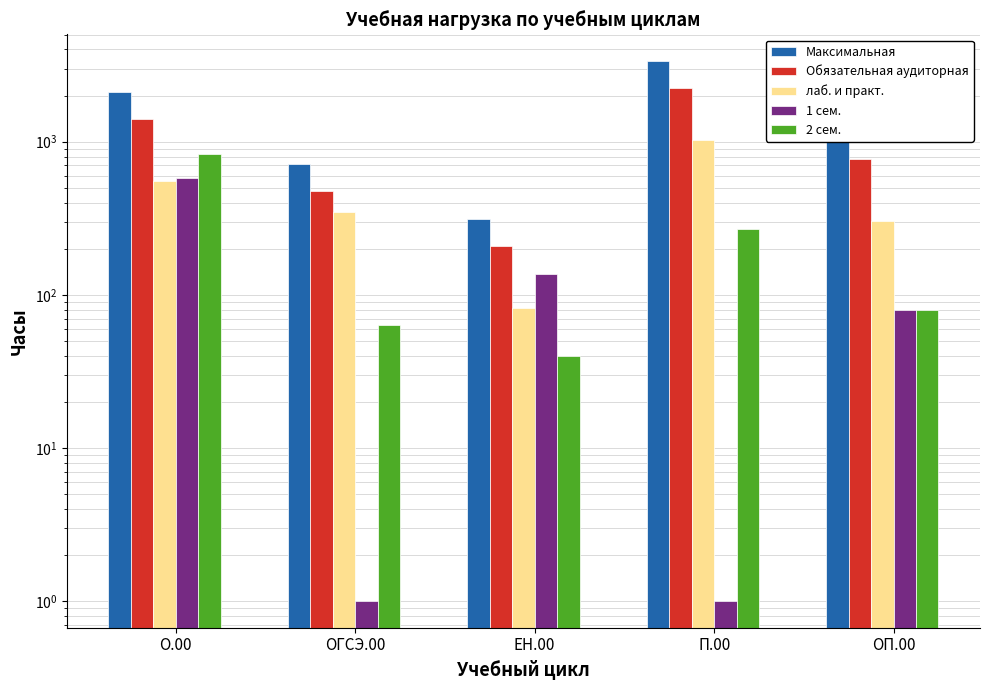

At ОГСЭ.00, list the series in order from smallest to largest.

1 сем., 2 сем., лаб. и практ., Обязательная аудиторная, Максимальная